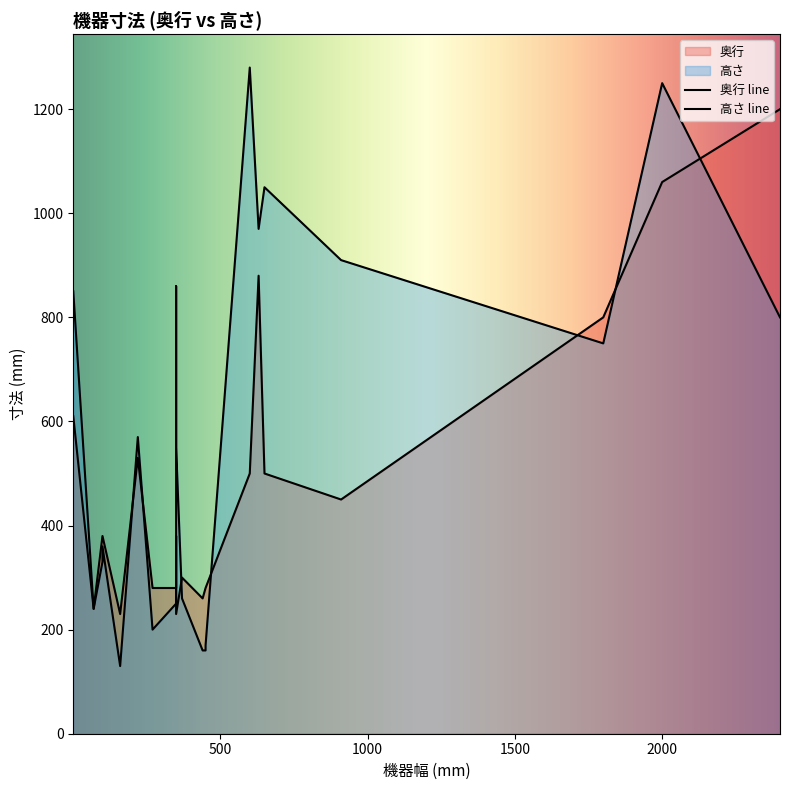

How many lines are shown in the chart?

2